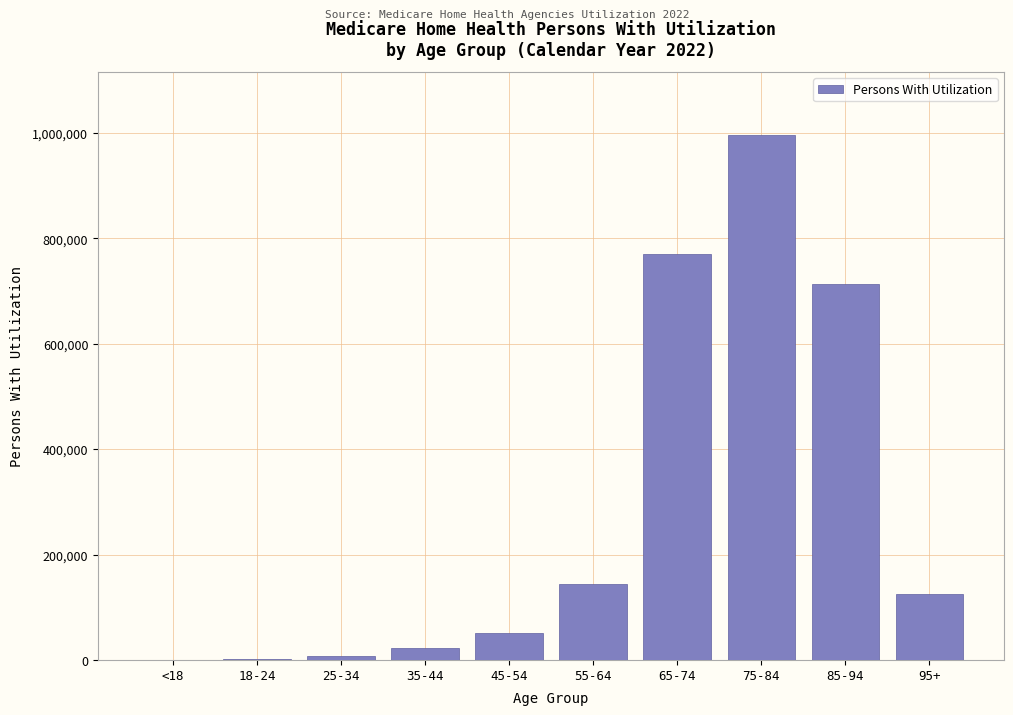

What is the maximum value shown in the chart?

995911